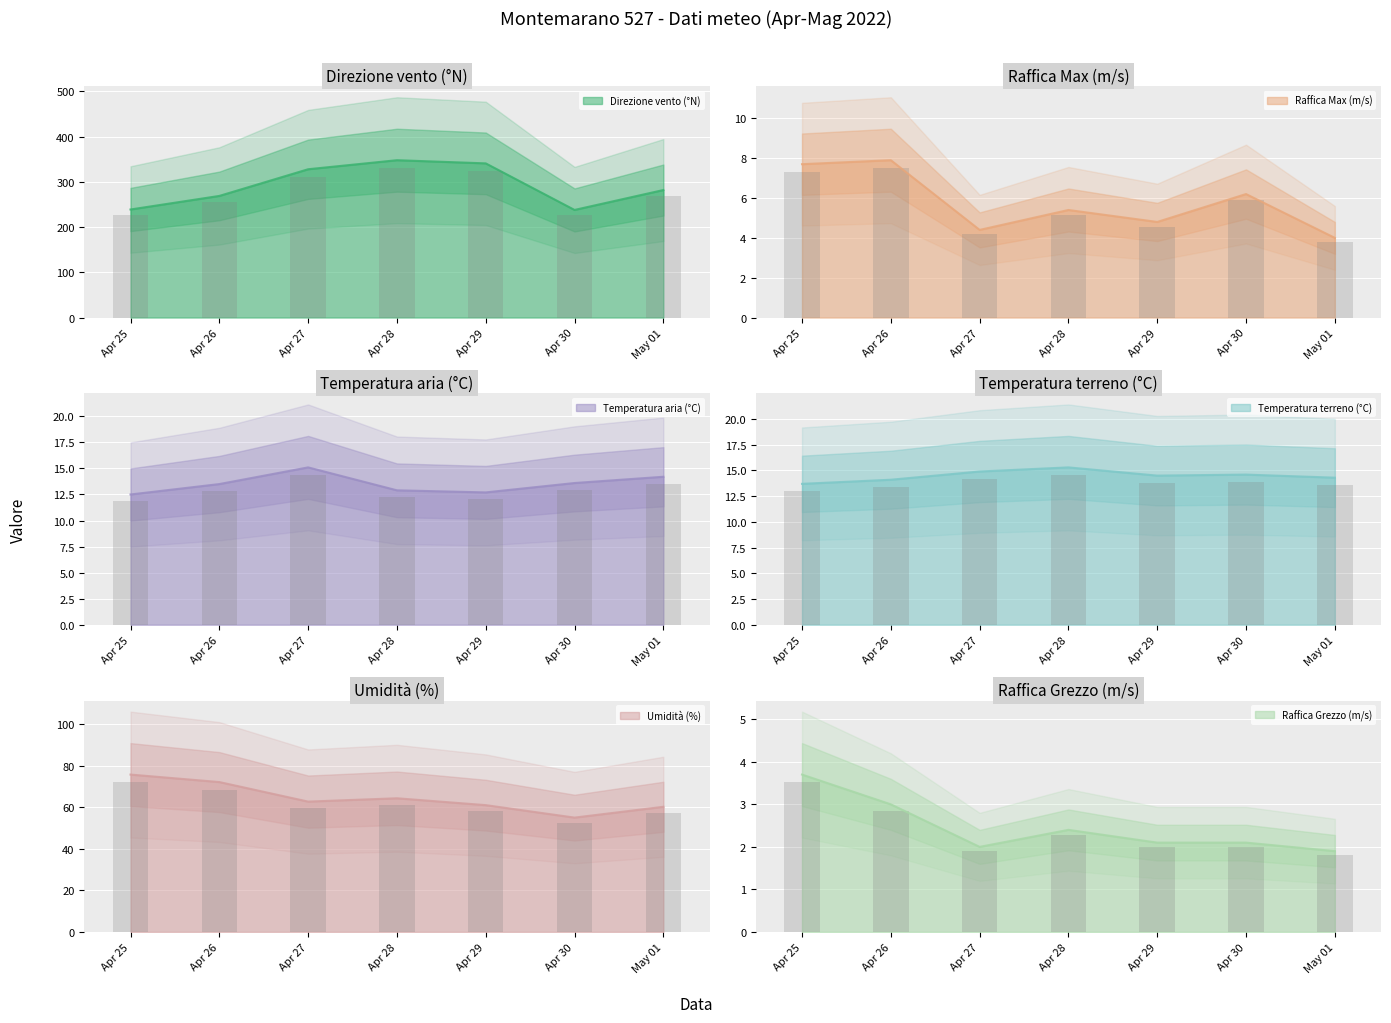

How many values in the Temperatura aria (°C) series are below 13?

3